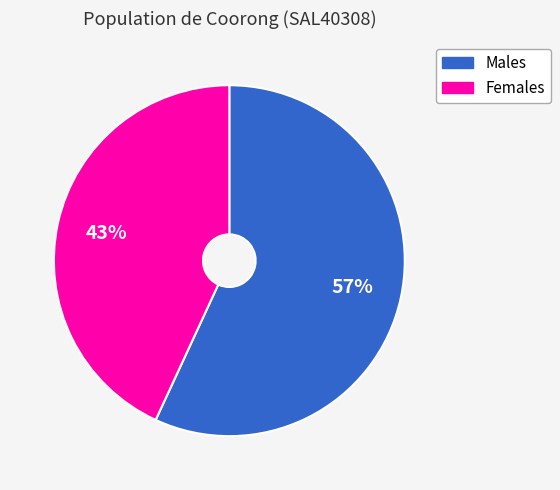

Rank the categories by value from highest to lowest.

Males, Females